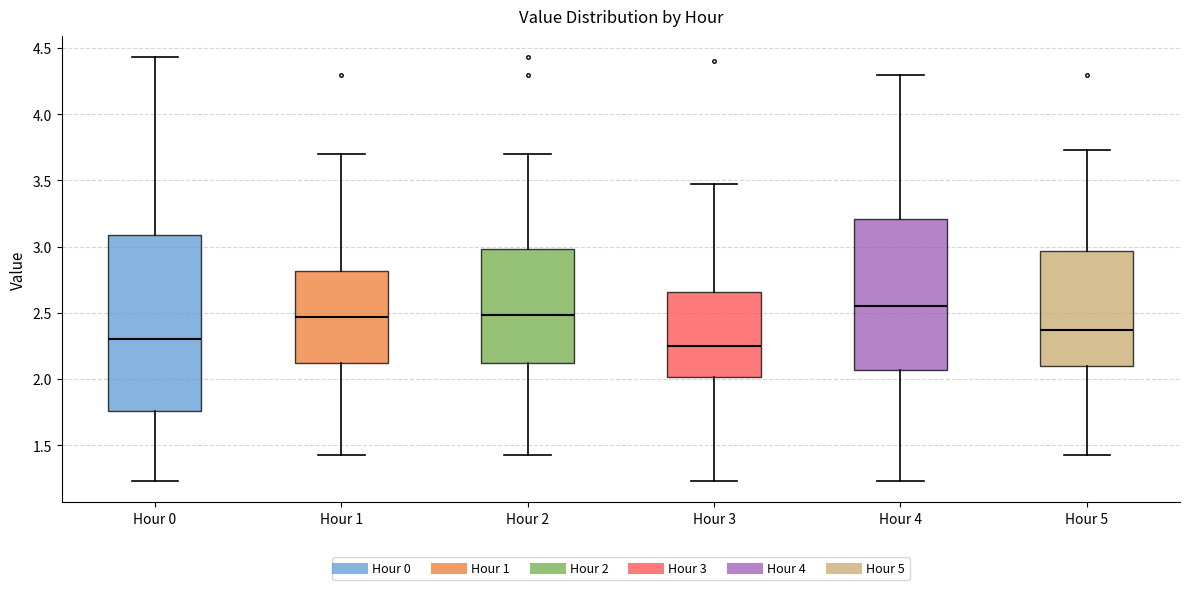

Where is the lower edge of the box for Hour 0 on the y-axis? The values are not printed on the chart, so give them approximately, as read against the axis.

1.75